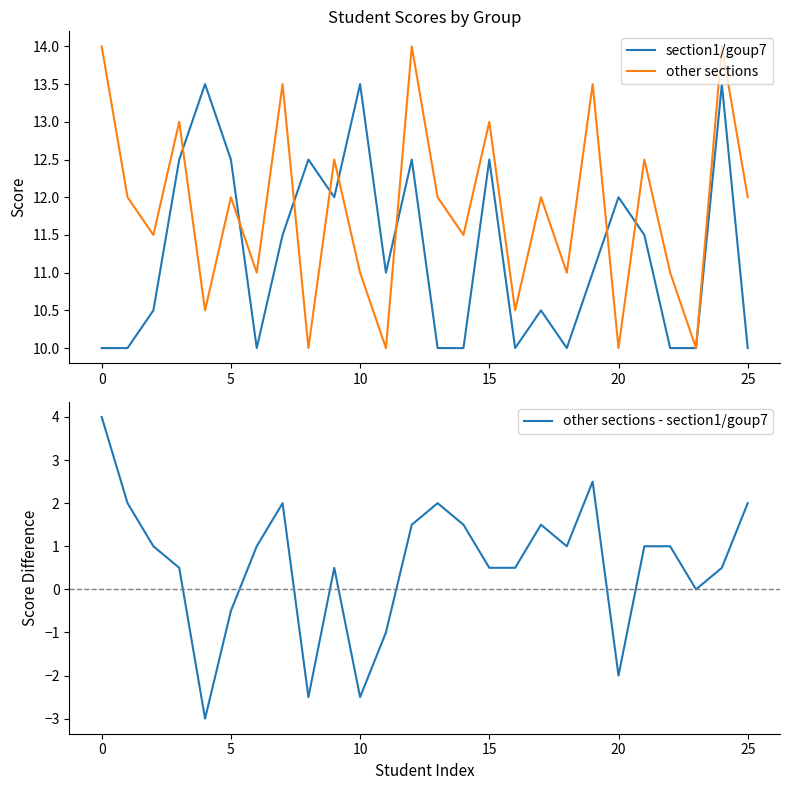

The other sections series shows 6.9 at 5. True or false?

False